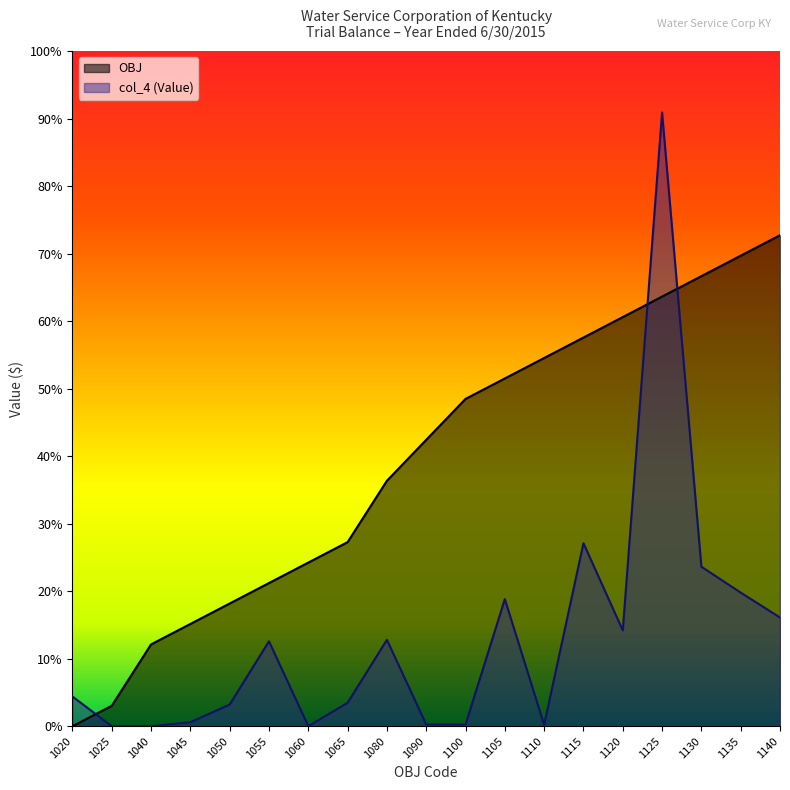

What is the difference between the maximum and second lowest values in the col_4 (Value) series?

3390245.1